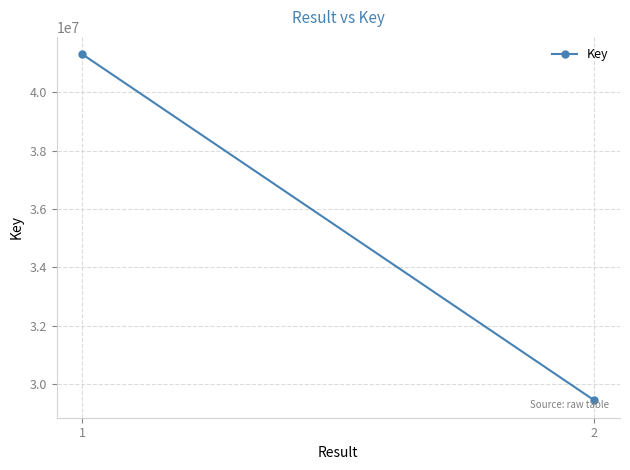

At which label is the value closest to 35375533?

1